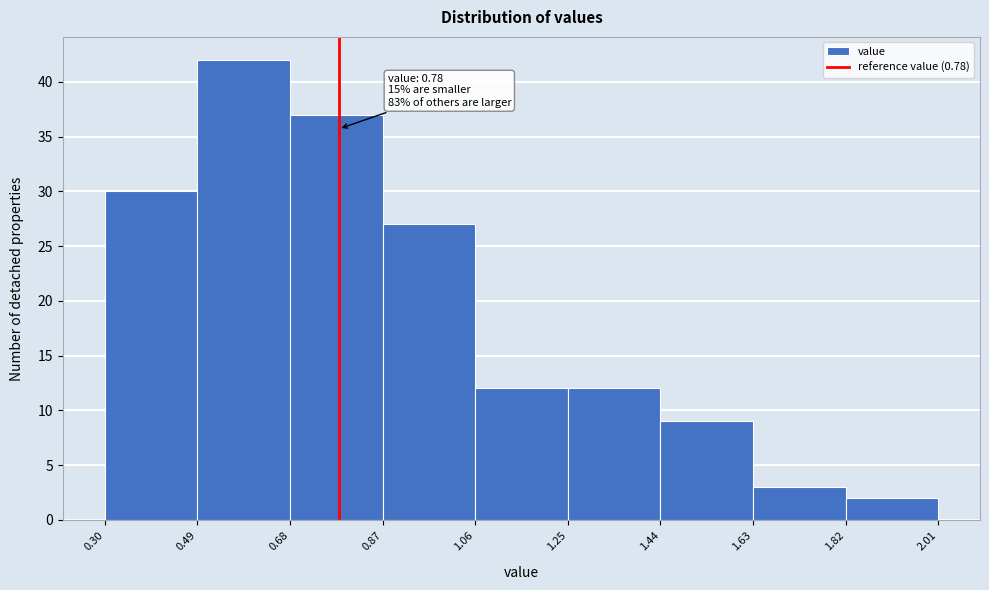

Over which range of the x-axis is the bar tallest?

0.49 to 0.68